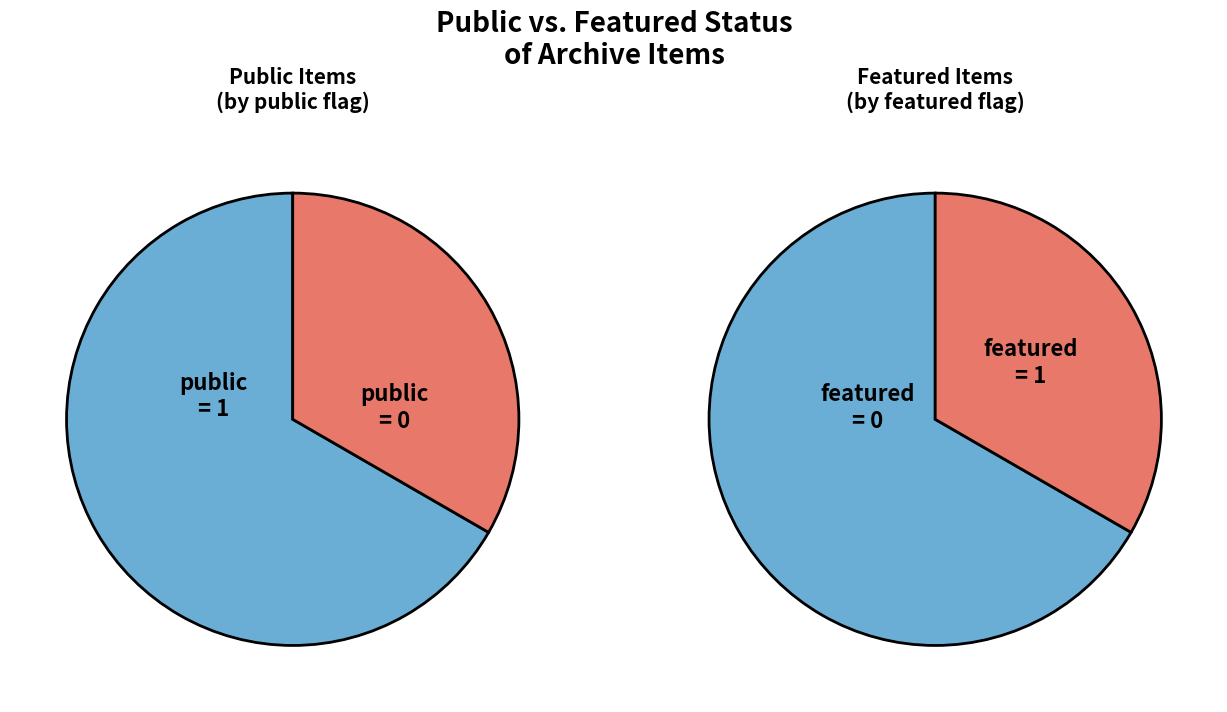

Is it true that 6443 is 59% of the pie?

False